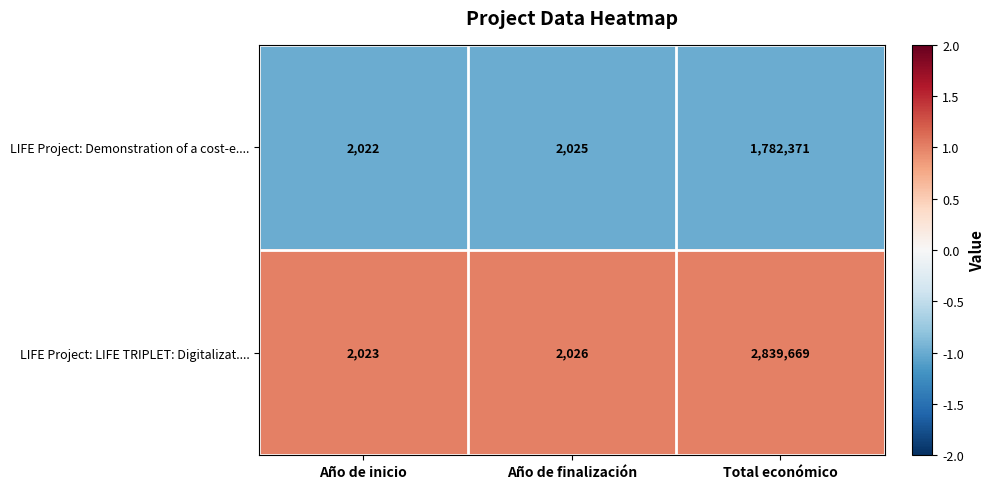

What is the greatest value displayed?

2839669